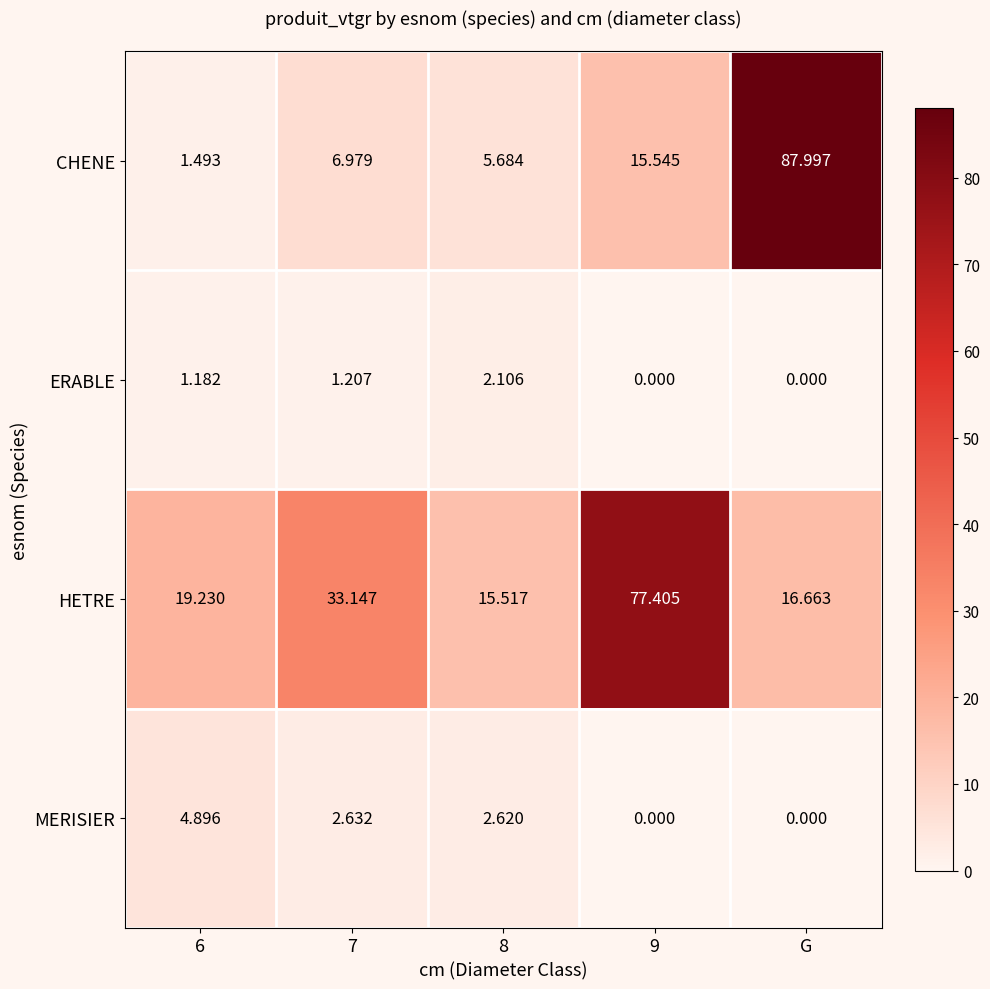

Which label corresponds to the largest value in the chart?

G